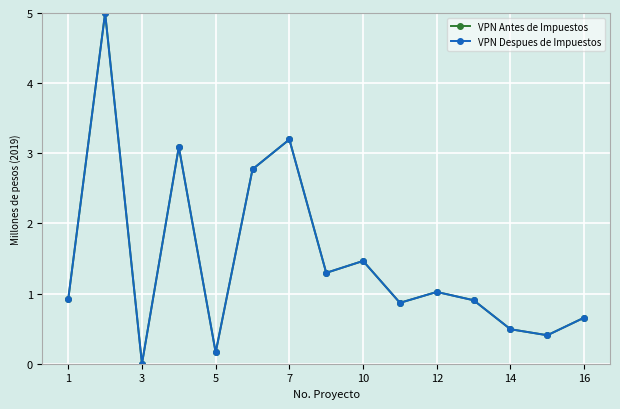

What is the value of the VPN Despues de Impuestos point at the 6th from the left?

2.8